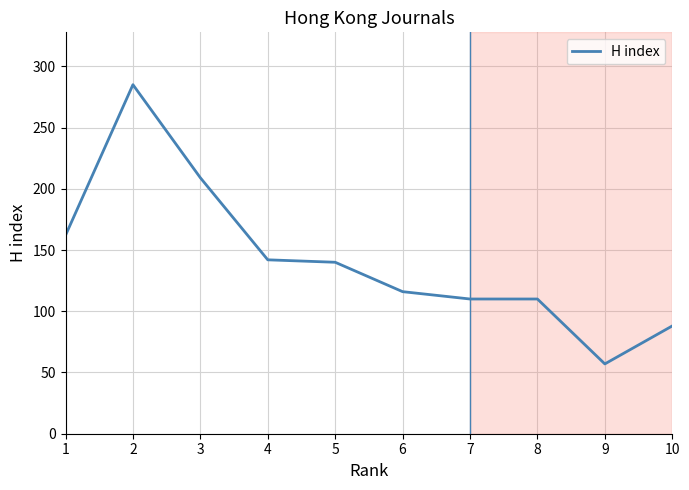

What is the ratio of the value at 10 to the value at 2?

0.3